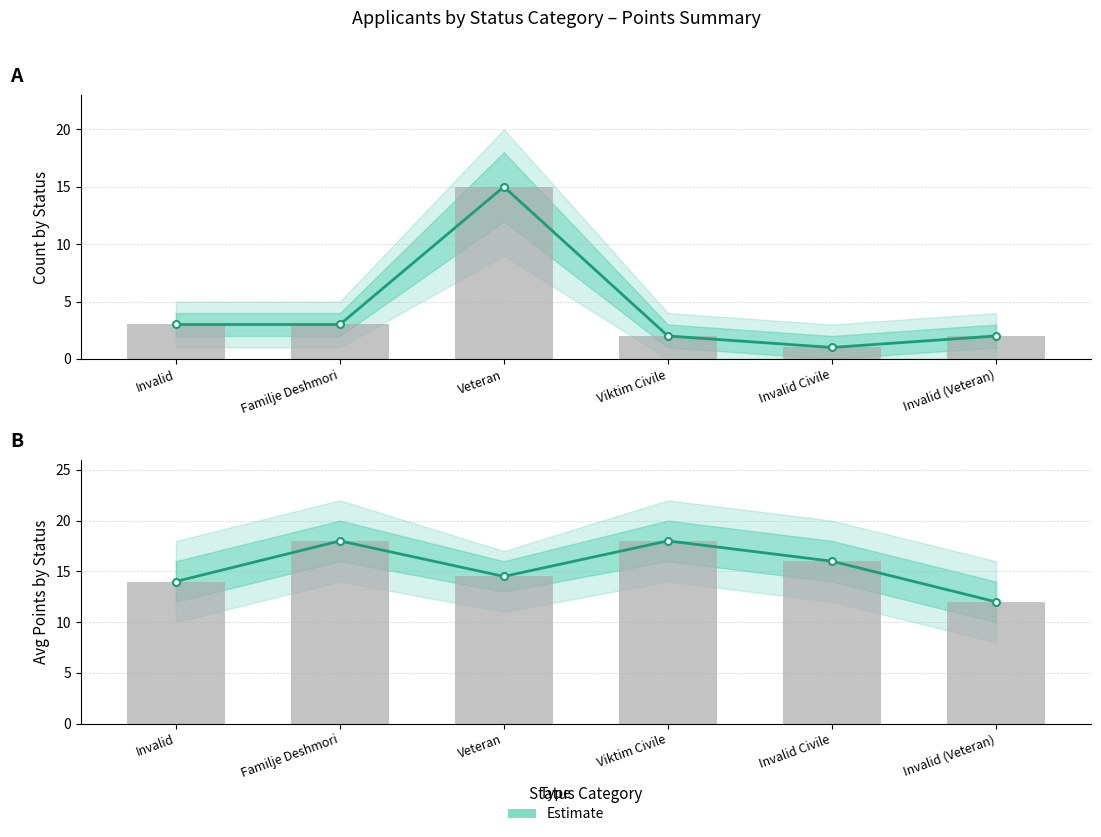

Is it true that the value at Veteran is 14.5?

True